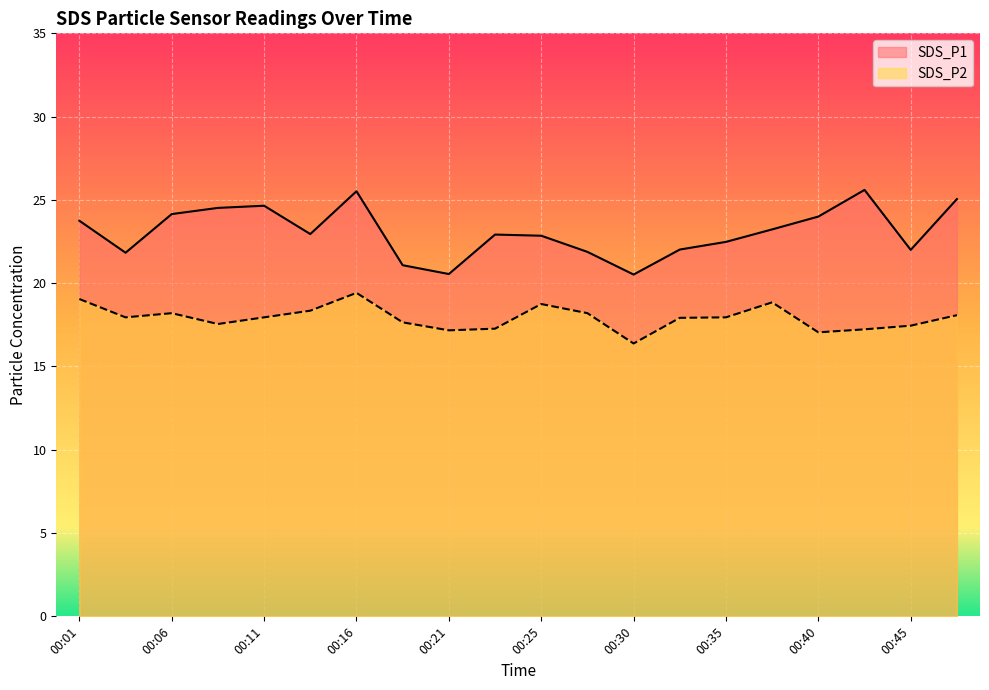

True or false: SDS_P1 and SDS_P2 cross at least once.

False